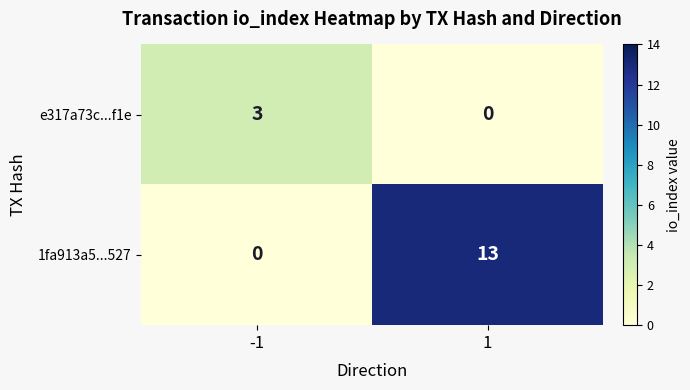

What is the difference between the maximum and minimum values in the 1fa913a5...527 series?

13